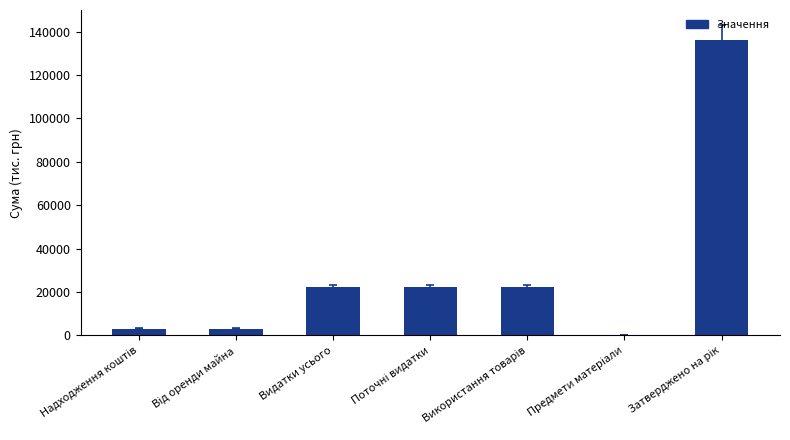

What is the approximate value at Видатки усього?

22207.2